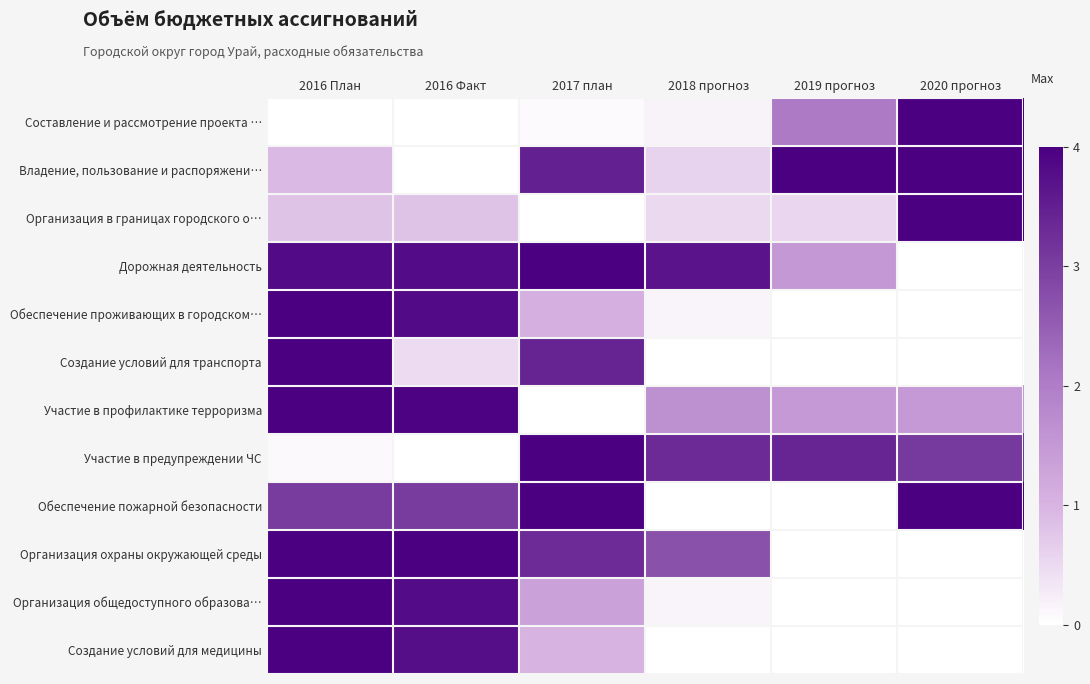

How many series are shown in this chart?

12